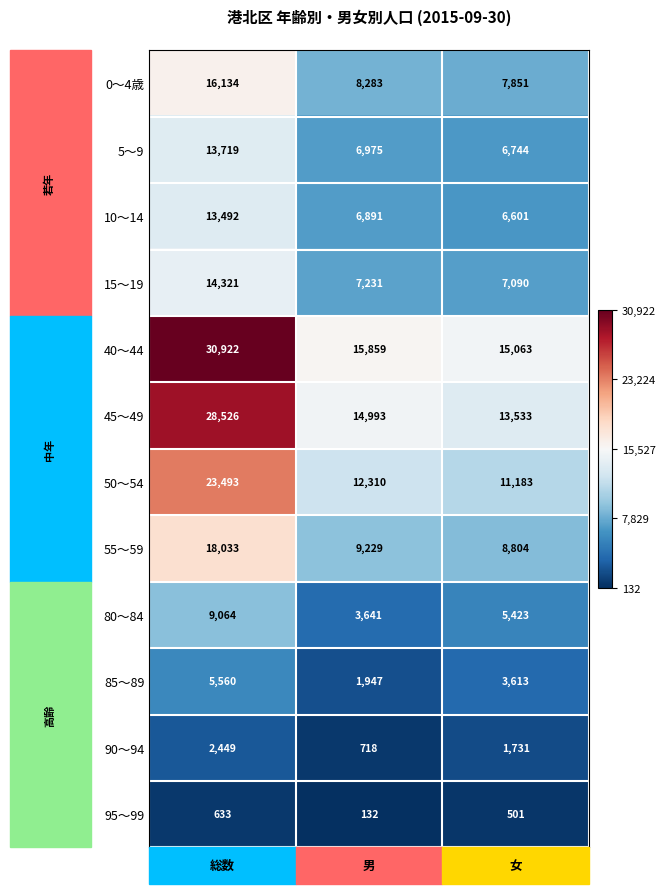

Which category has the highest value in the 90～94 series?

総数